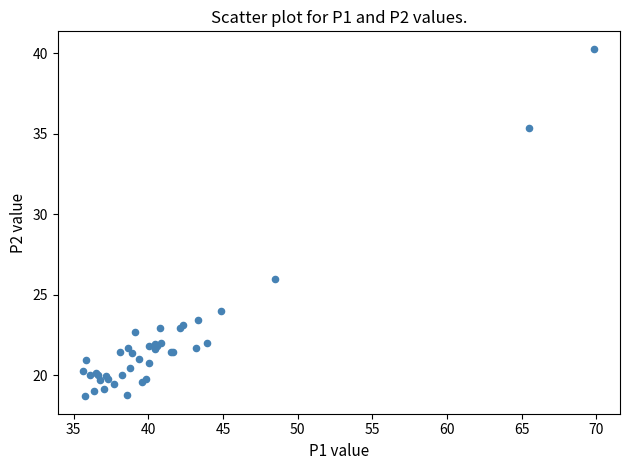

What Y value in the scatter plot is closest to 29?

26.0